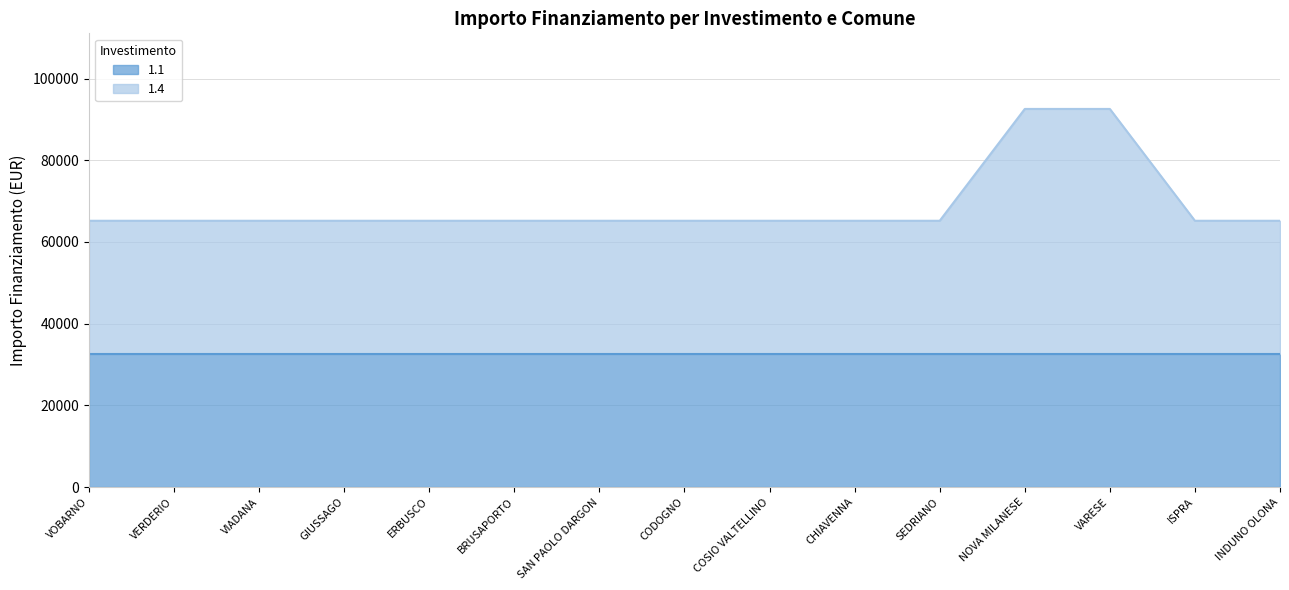

What position from the right is ERBUSCO?

11